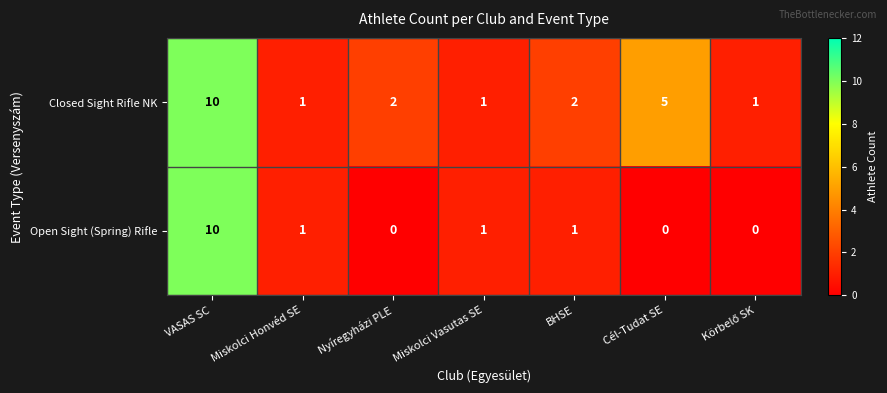

Where does the Open Sight (Spring) Rifle series first go above 1?

VASAS SC